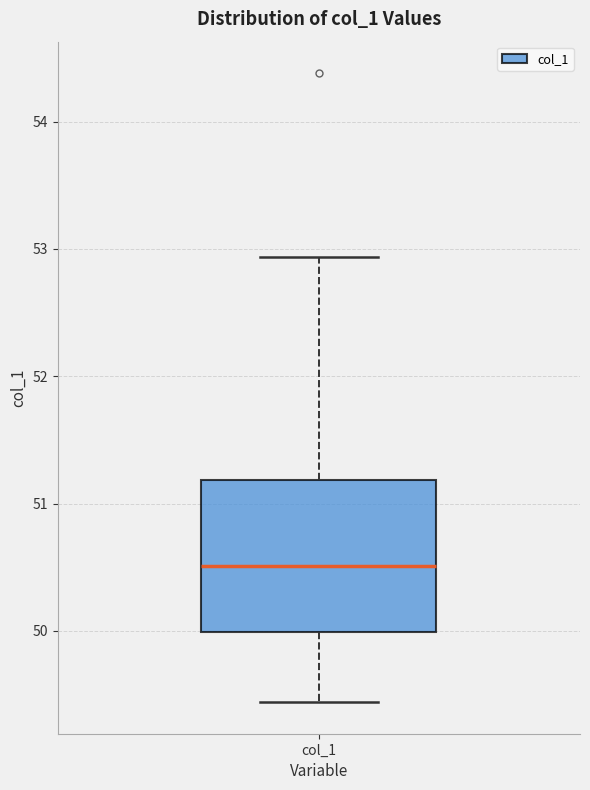

Read this box plot against the y-axis: the position of the median line, the range covered by the box, and the ends of both whiskers. The values are not printed on the chart, so give them approximately, as read against the axis.

median 50.5, box 50.0 to 51.2, whiskers 49.4 to 52.9